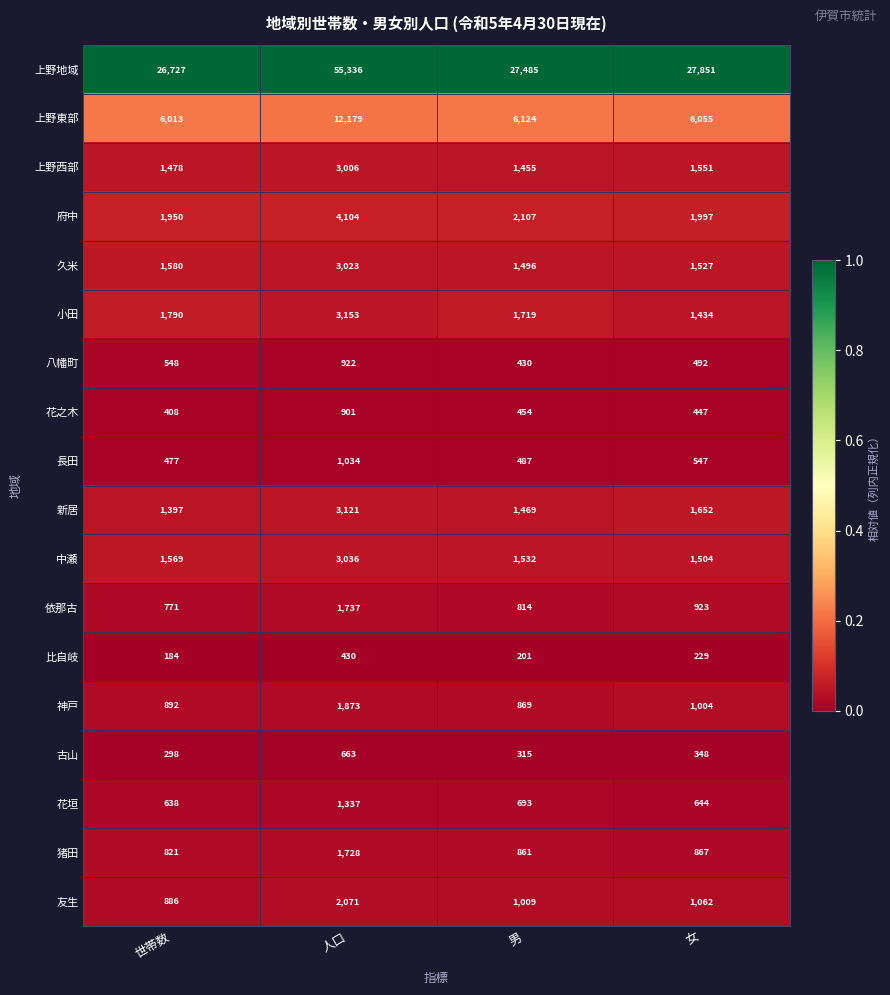

What value does the 上野東部 series have at 人口?

12179